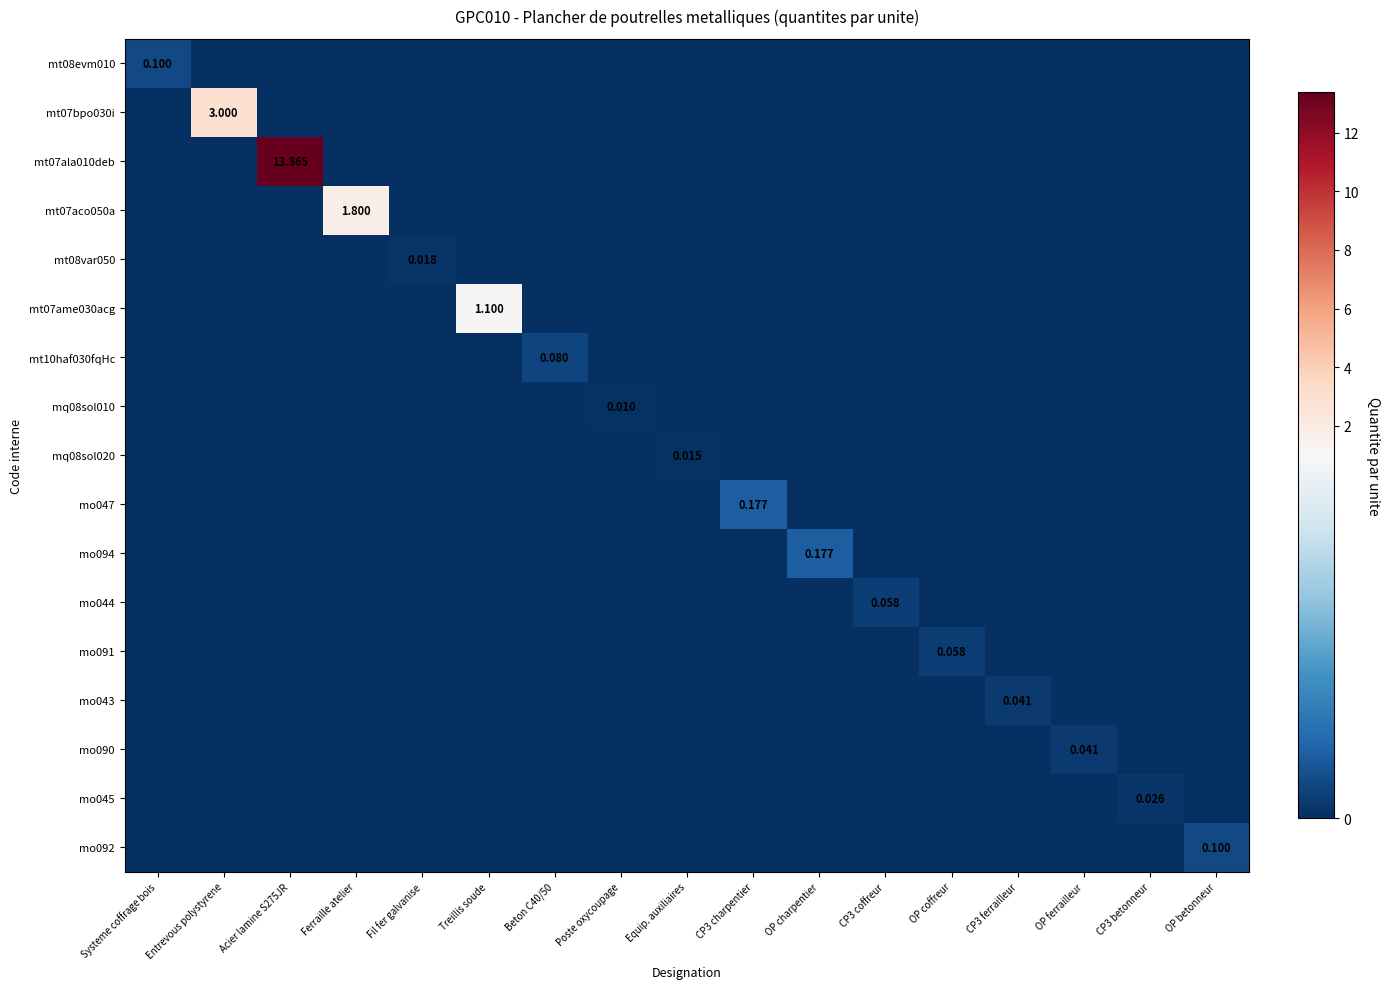

Between Entrevous polystyrene and CP3 ferrailleur, which is larger?

Entrevous polystyrene